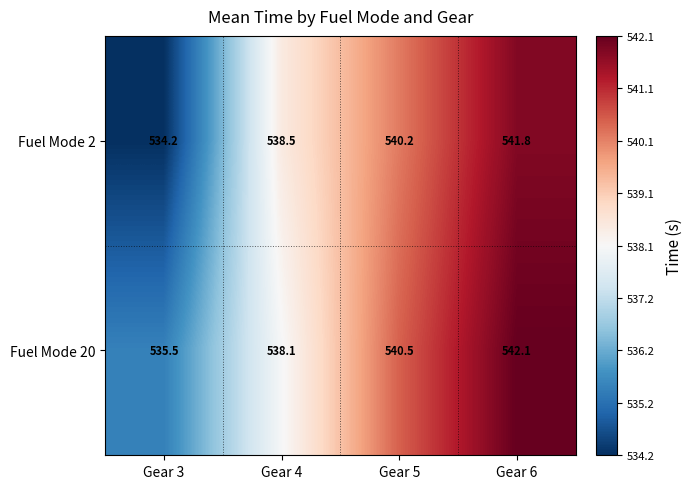

Which series has the largest total across all categories?

Fuel Mode 20